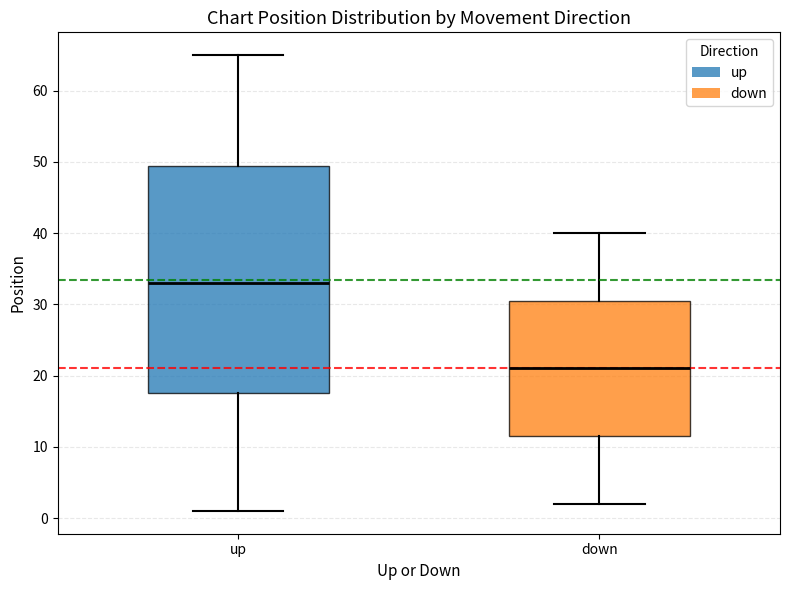

Which box is the tallest, from its lower edge to its upper edge?

up